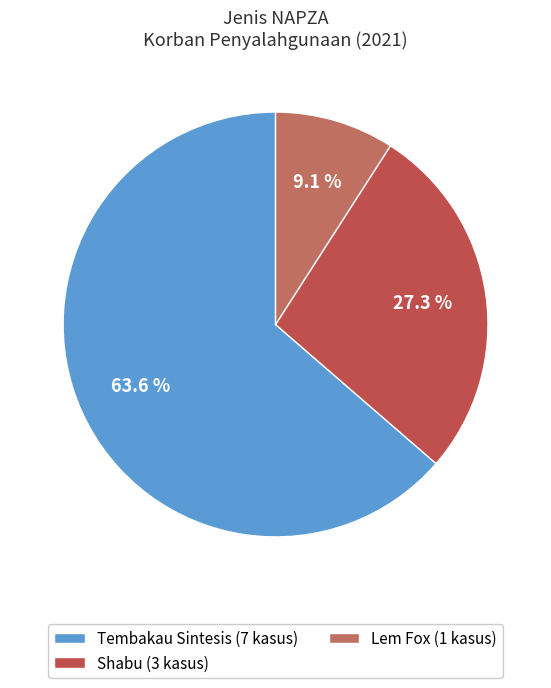

To the nearest percent, what is the combined percentage of Shabu and Lem Fox?

36%